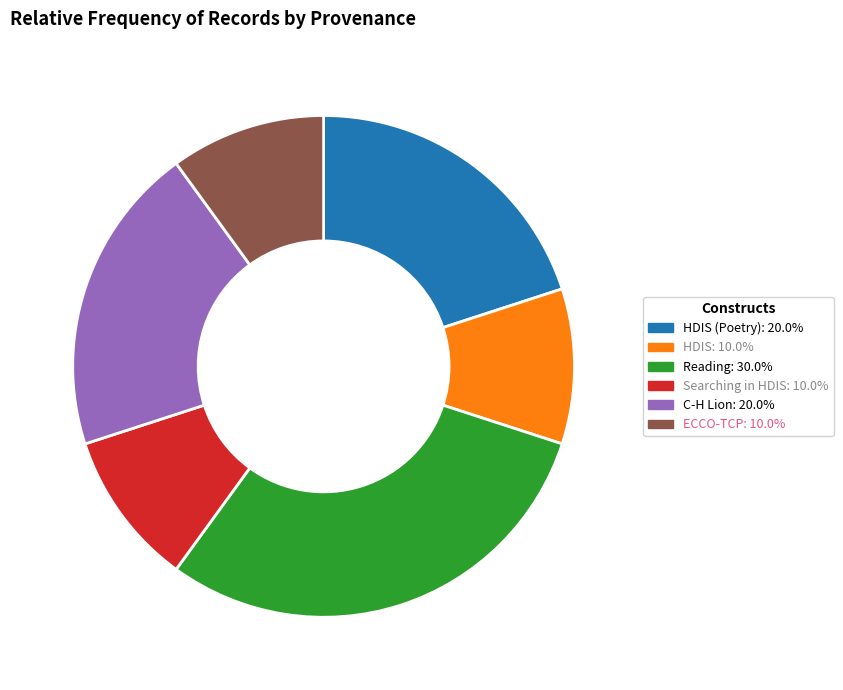

Approximately how many times larger is the value at Reading: 30.0% compared to ECCO-TCP: 10.0%?

3.0